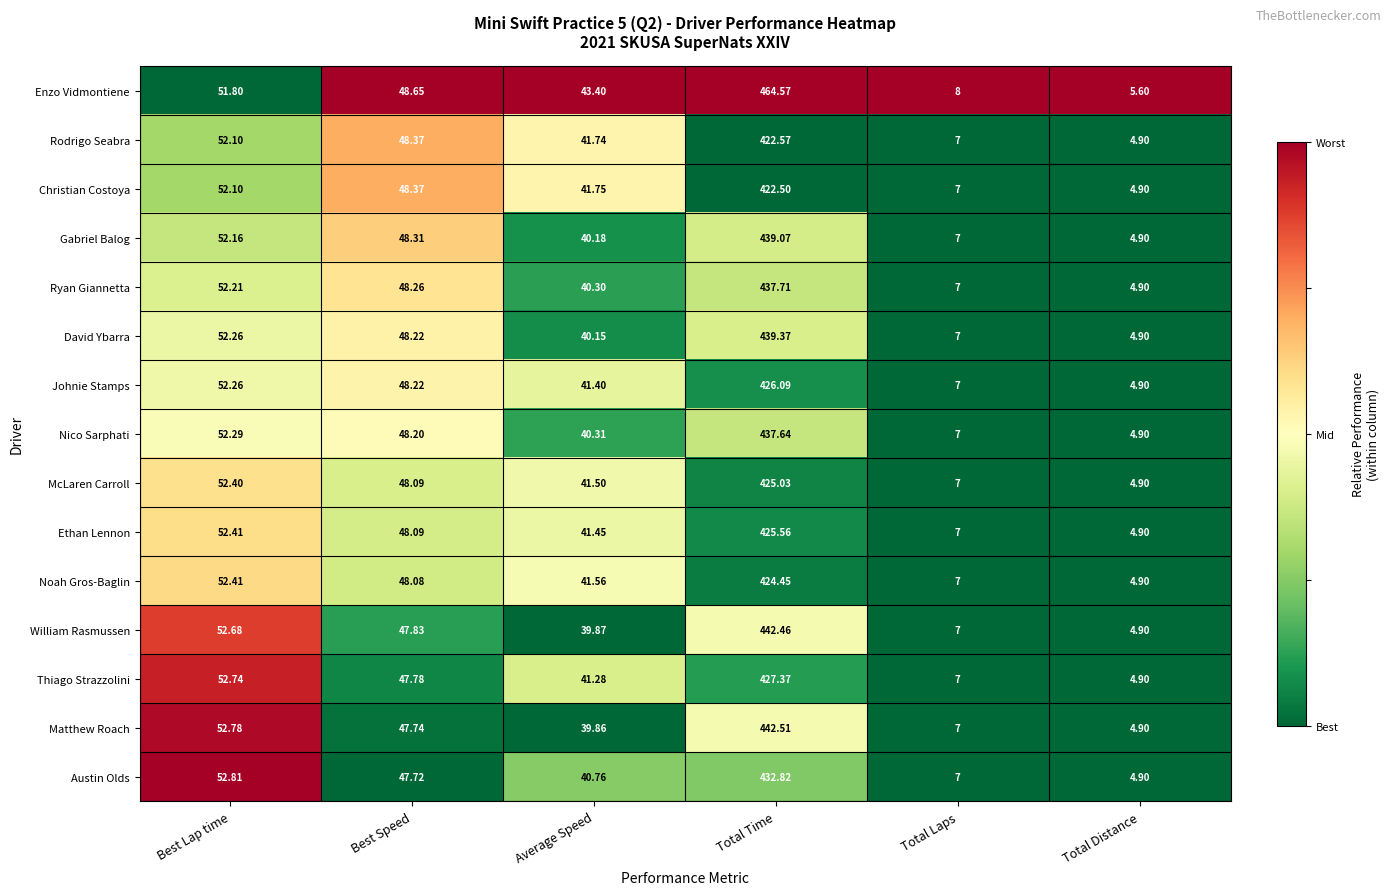

At which category is the sum across all series the highest?

Total Time